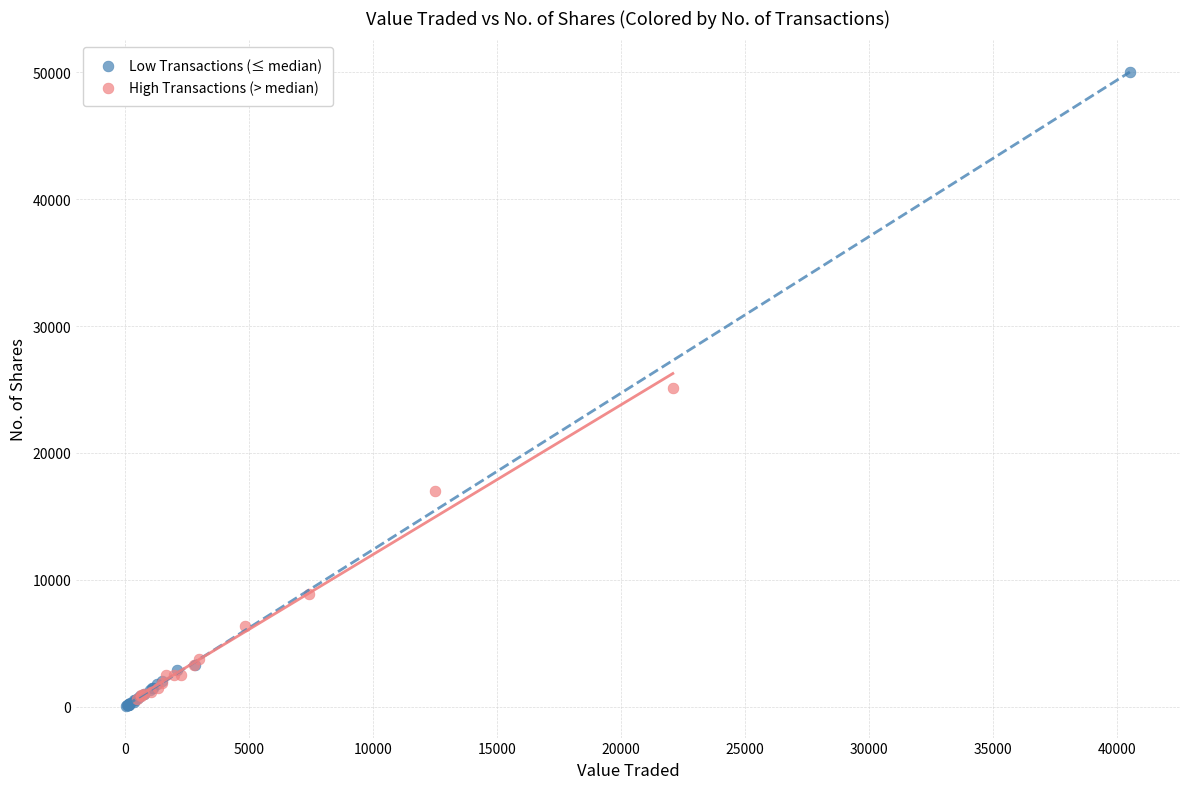

Which series reaches the maximum Y coordinate?

Low Transactions (≤ median)